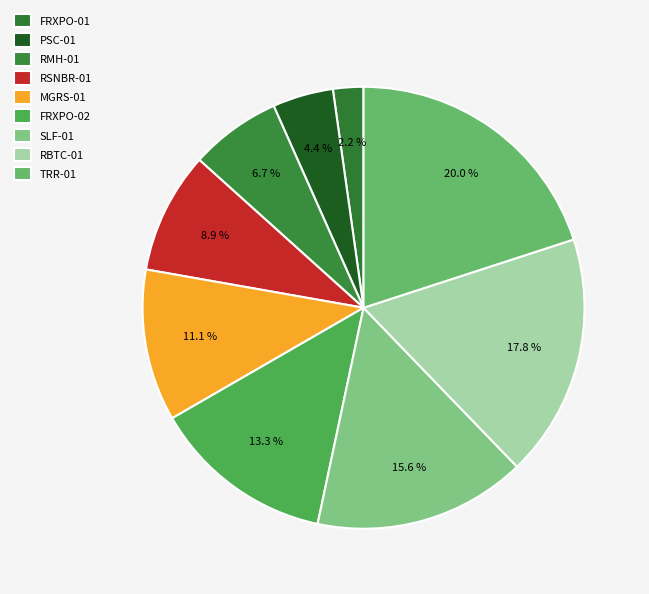

Is there any slice that represents more than half of the pie?

No